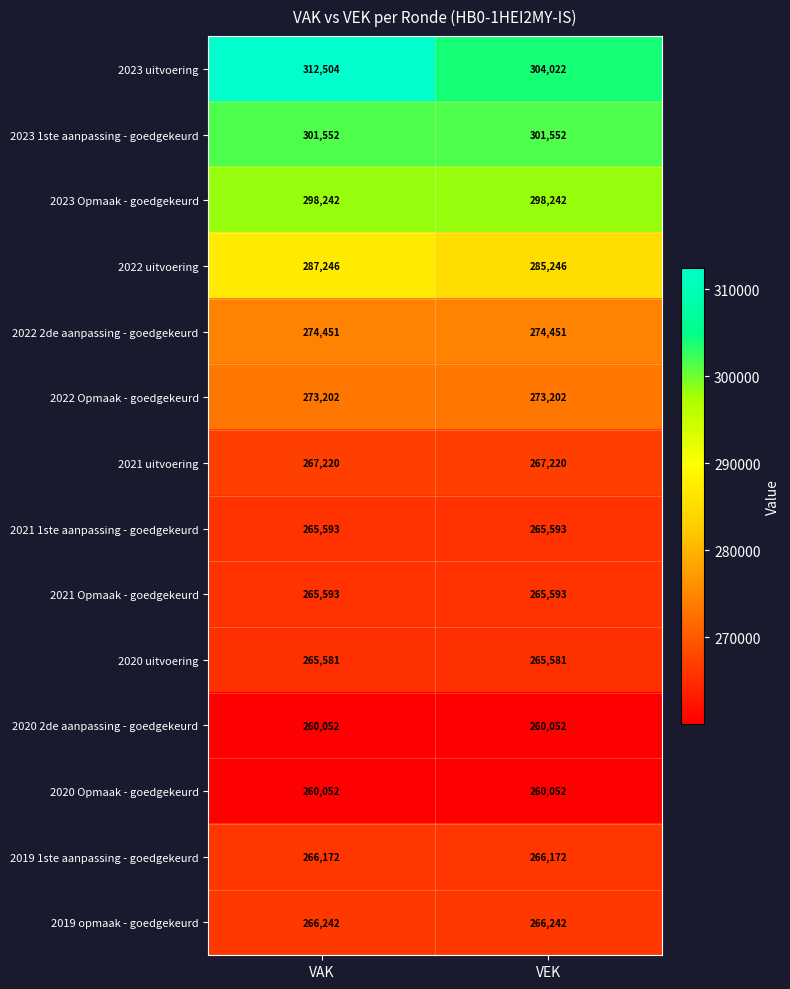

Read the 2021 uitvoering value at VEK.

267220